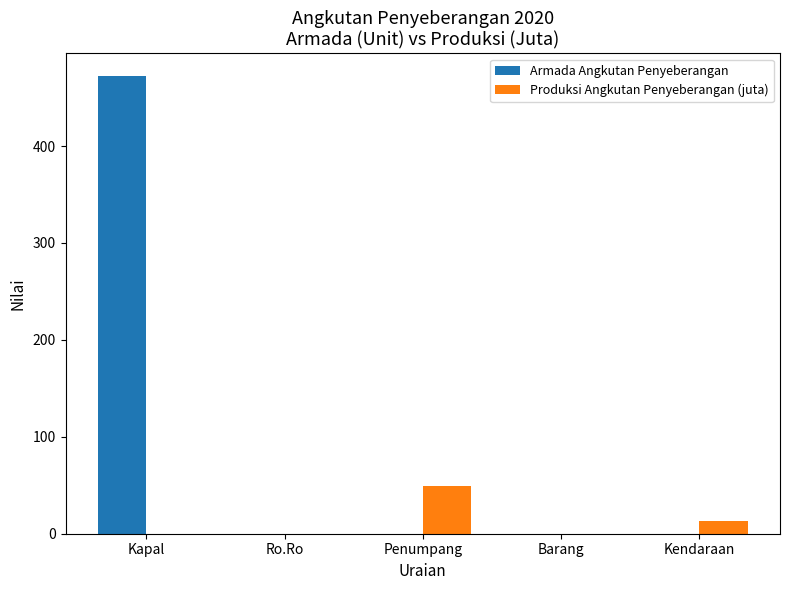

The value of Produksi Angkutan Penyeberangan (juta) at Ro.Ro is -17.3. True or false?

False